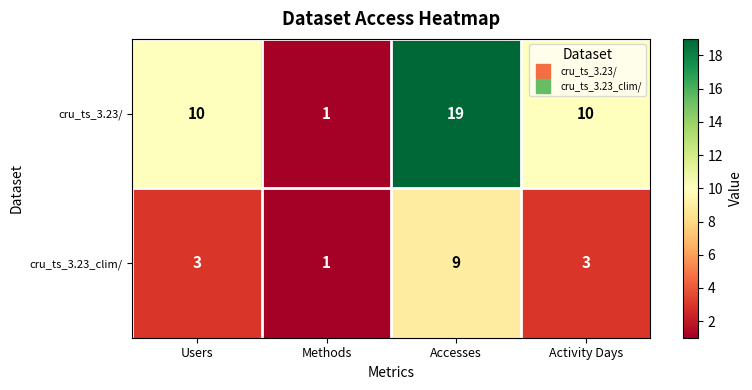

Is it true that cru_ts_3.23/ equals 10 at Activity Days?

True